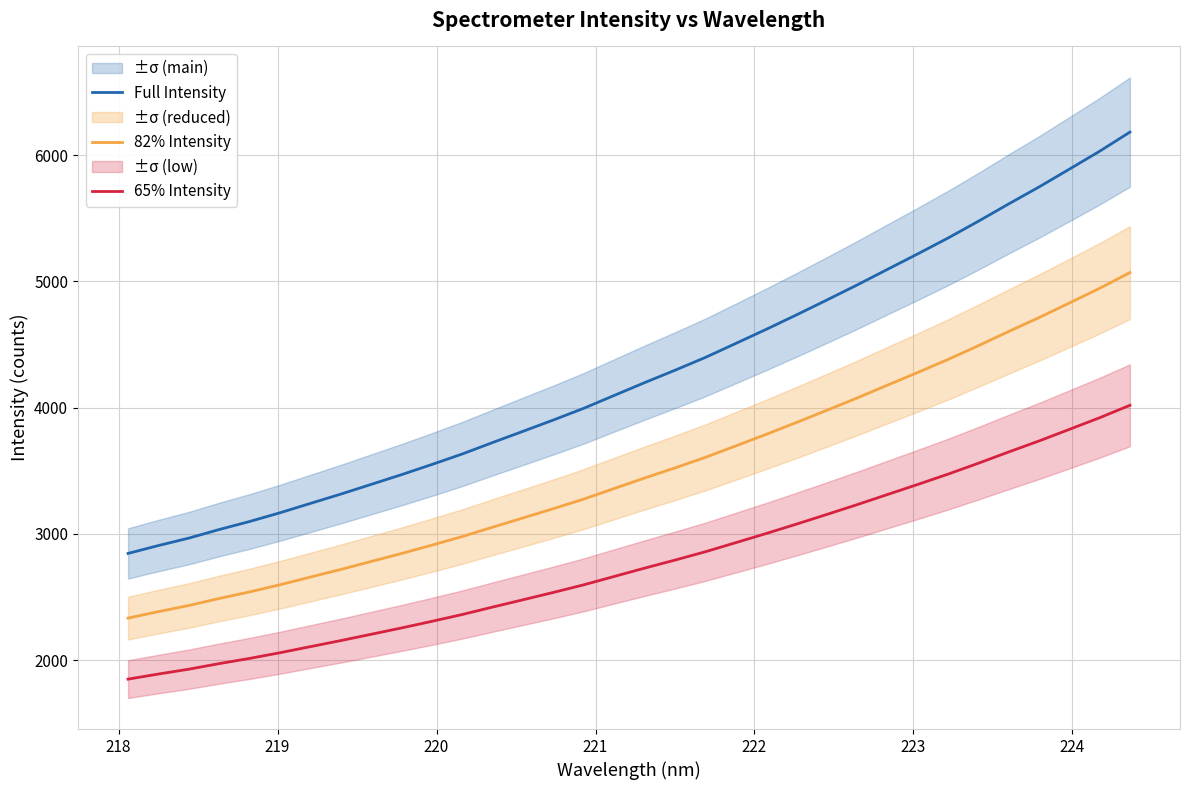

Count the number of categories in the chart.

34